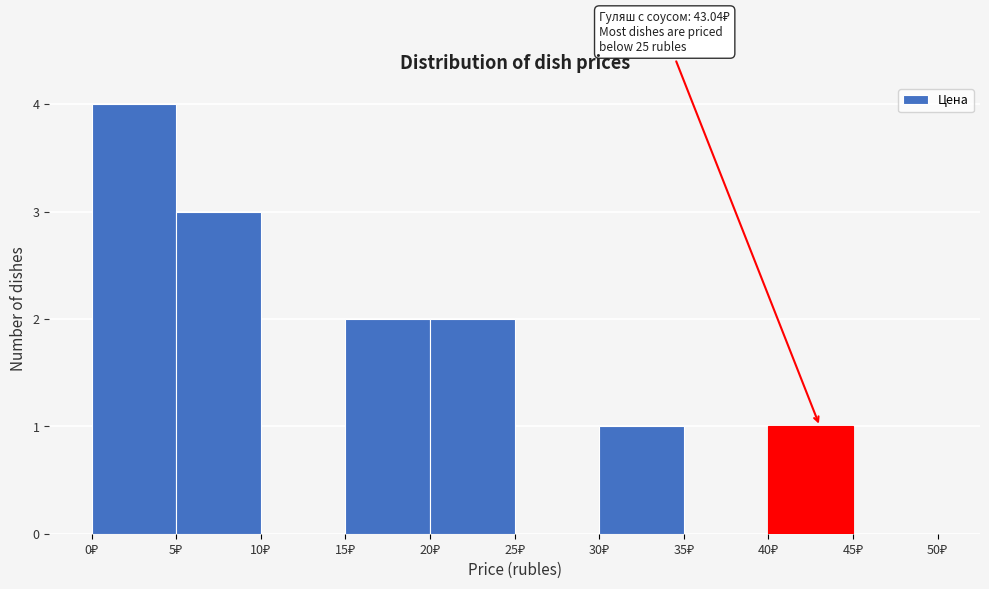

Over which range of the x-axis is the bar tallest?

0 to 5